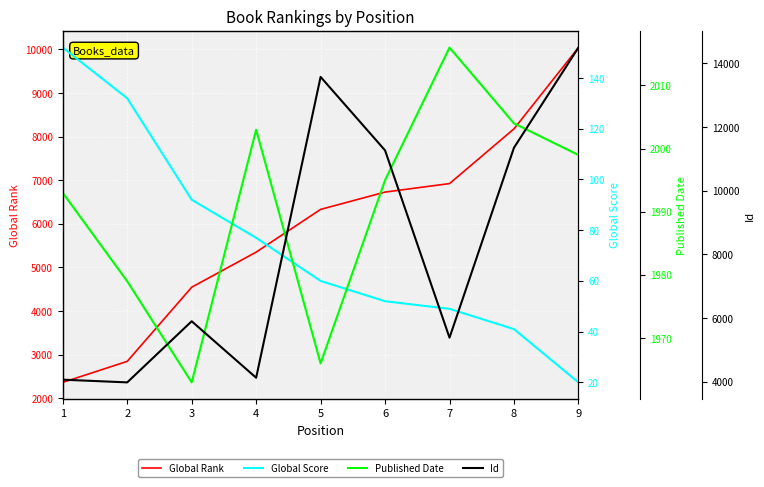

List the labels in order of Global Rank value, smallest first.

1, 2, 3, 4, 5, 6, 7, 8, 9